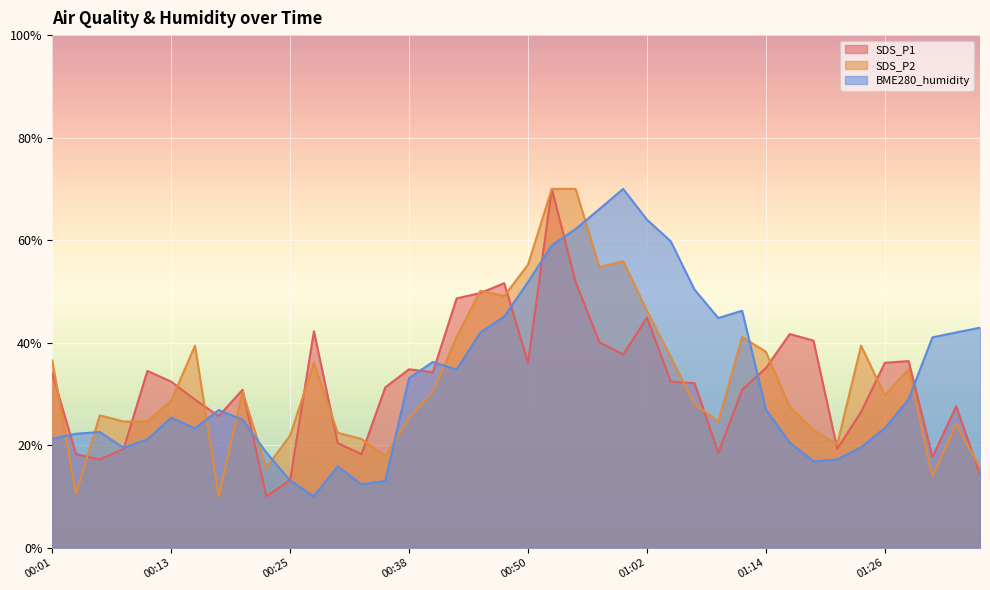

How many times do SDS_P2 and SDS_P1 cross each other?

18